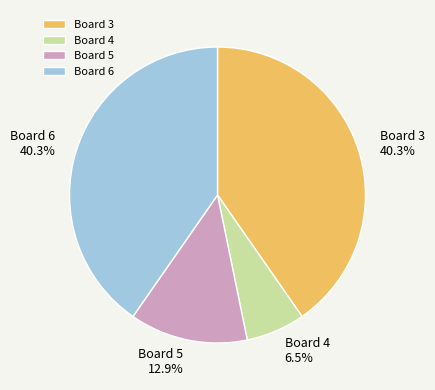

How many segments does this pie chart have?

4